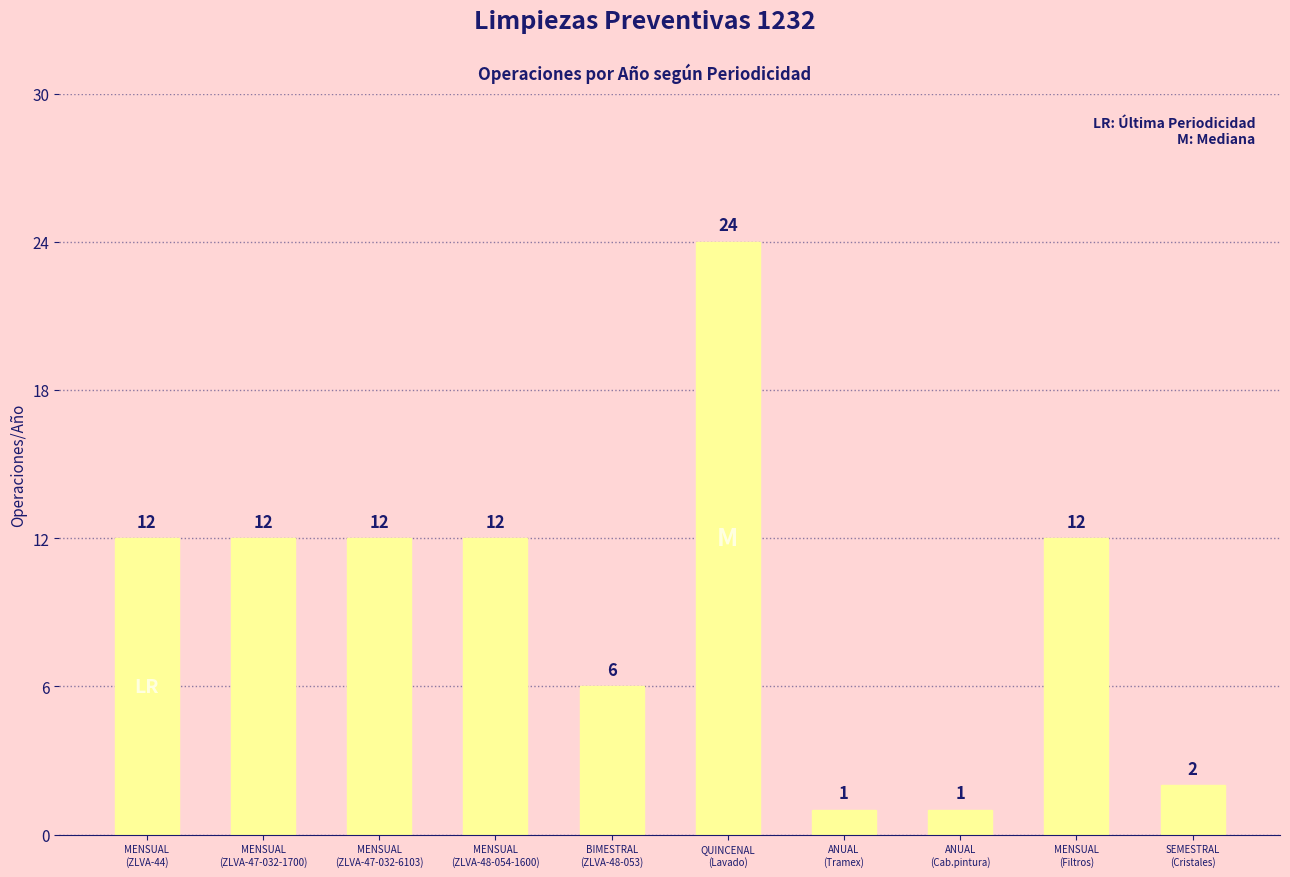

Reading left to right, what are all the values shown in this chart?

12	12	12	12	6	24	1	1	12	2